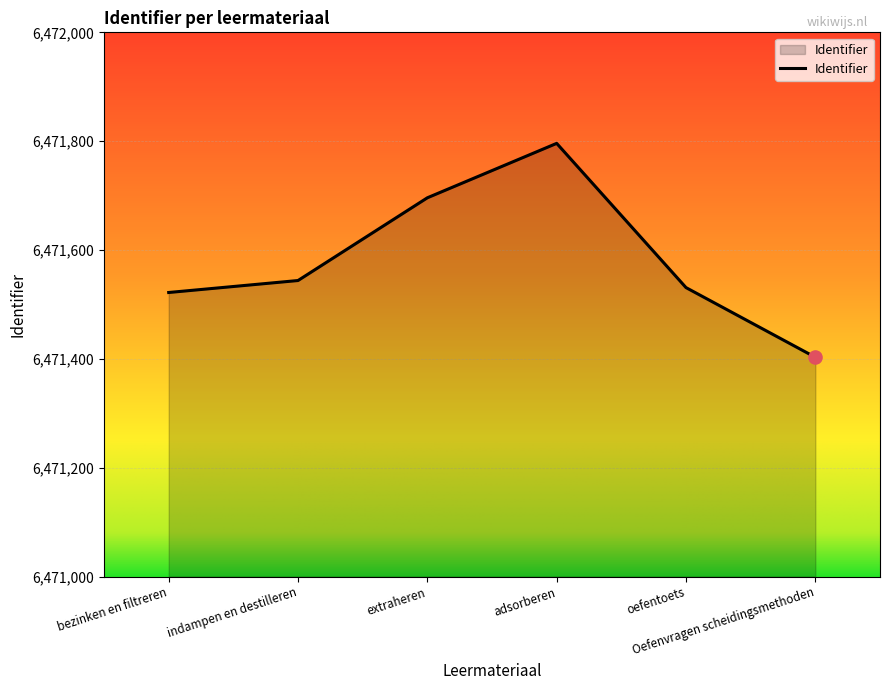

Approximately how many times larger is the value at indampen en destilleren compared to oefentoets?

1.0